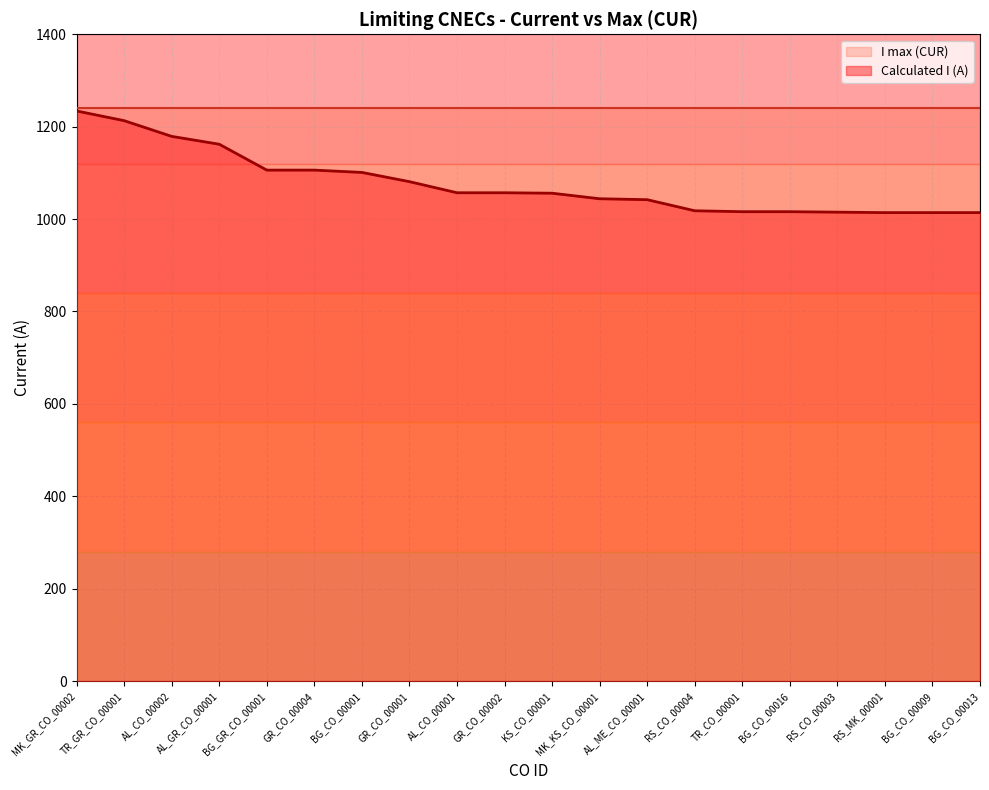

The value at RS_CO_00004 is 358. True or false?

False